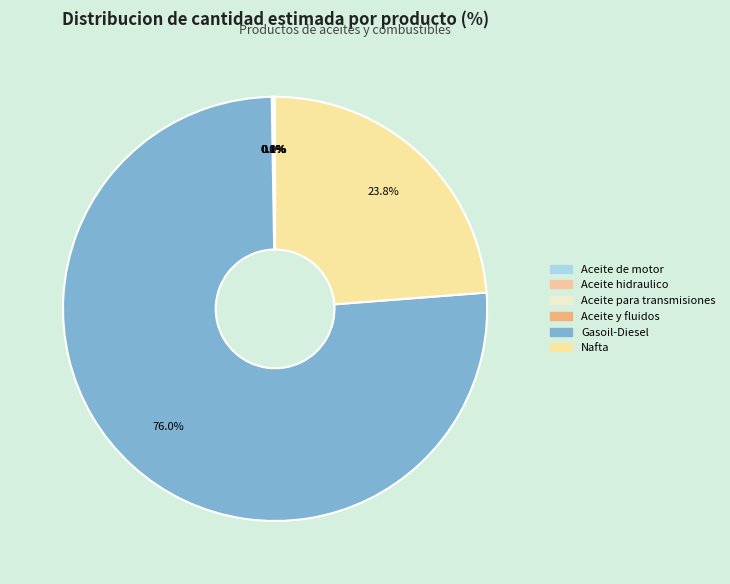

Combined, what portion of the pie is Gasoil-Diesel and Aceite hidraulico?

76.0%